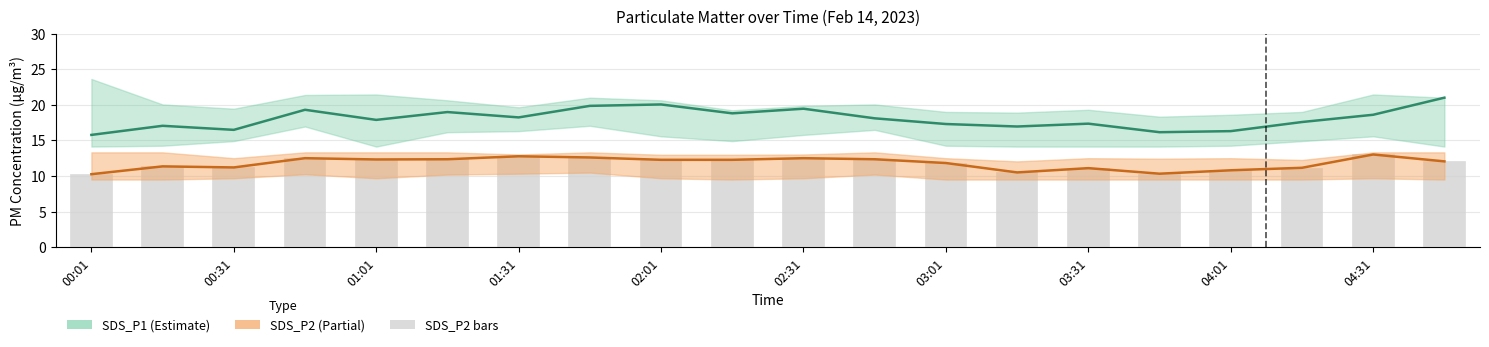

What is the sum of the SDS_P2 bars values at 15 and 04:01?

22.6